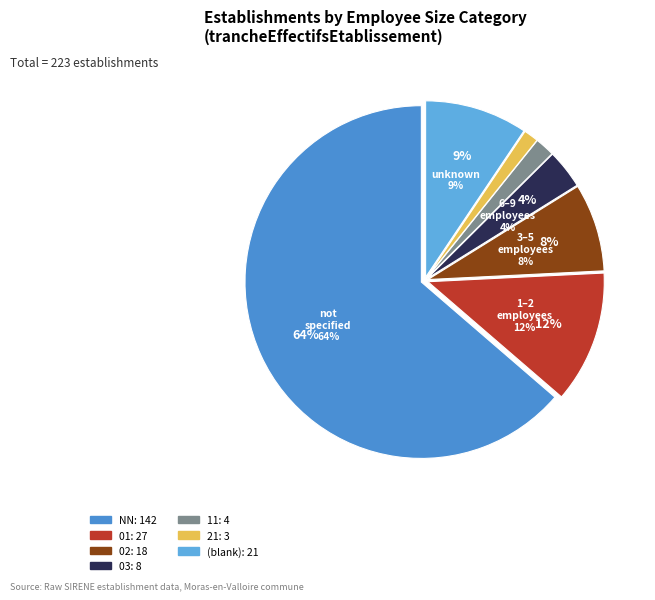

Does any single category account for the majority?

Yes